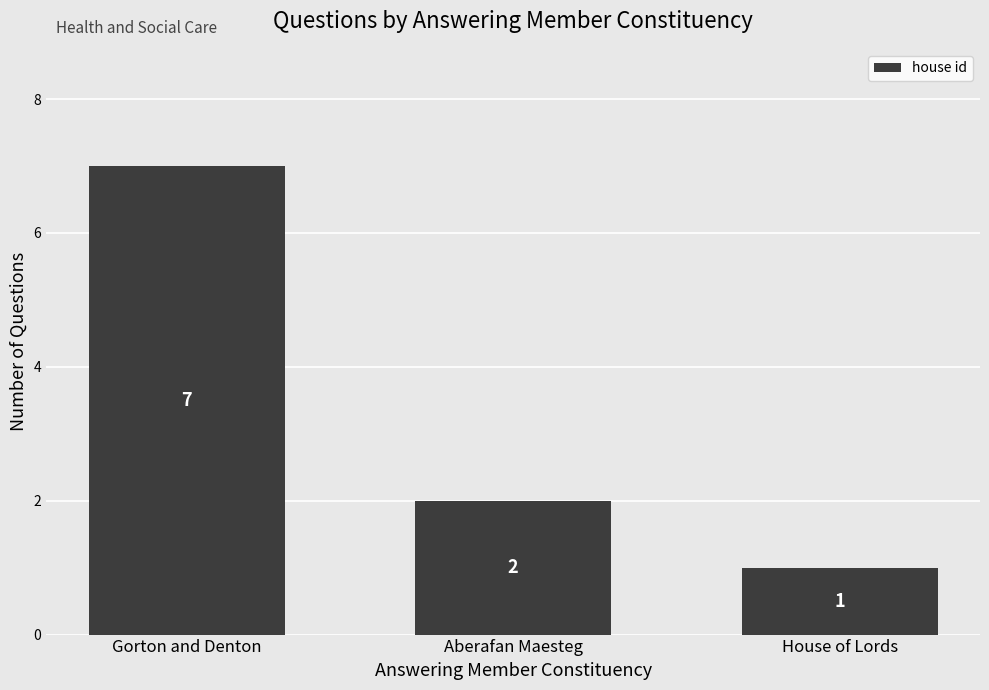

Reading right to left, transcribe all the data shown in this chart.

1	2	7